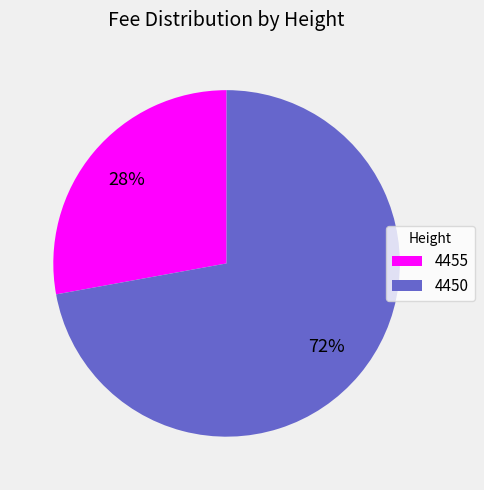

To the nearest percent, what percentage of the pie is 4455?

28%